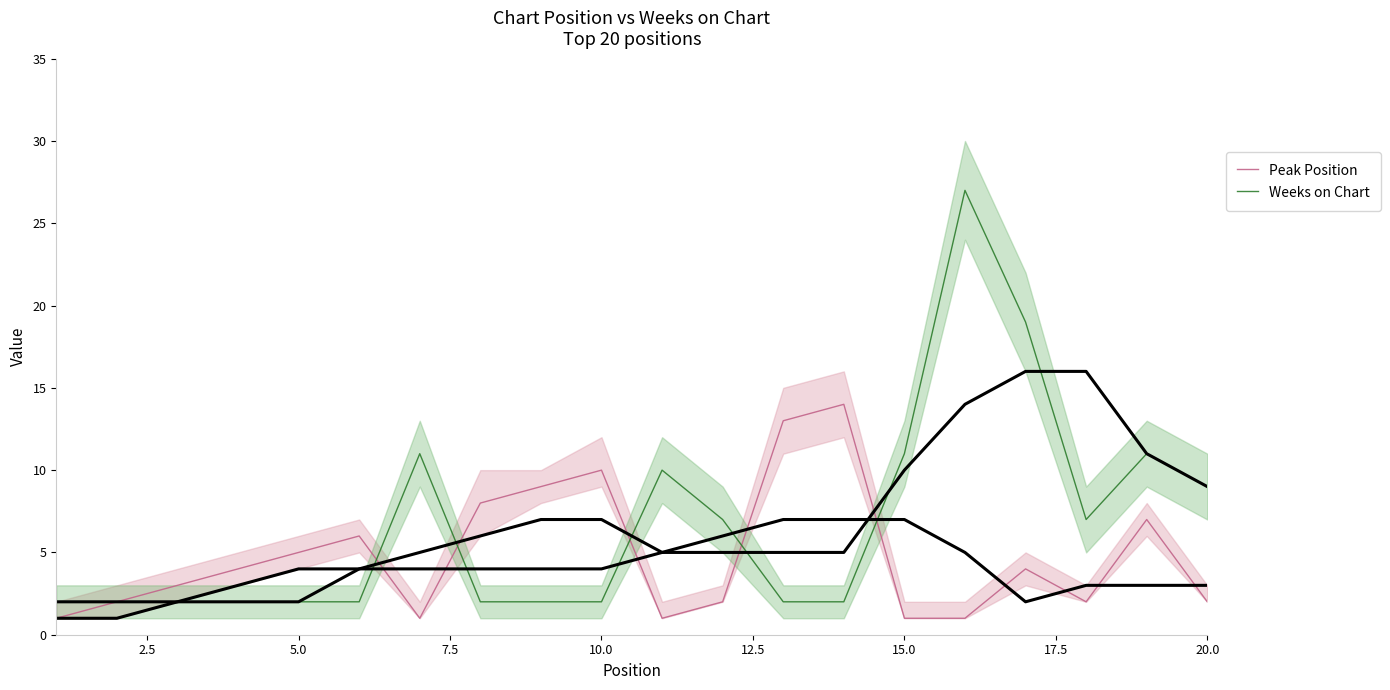

Reading left to right, what are all the values shown in this chart?

Peak Position: 1	2	3	4	5	6	1	8	9	10	1	2	13	14	1	1	4	2	7	2
Weeks on Chart: 2	2	2	2	2	2	11	2	2	2	10	7	2	2	11	27	19	7	11	9